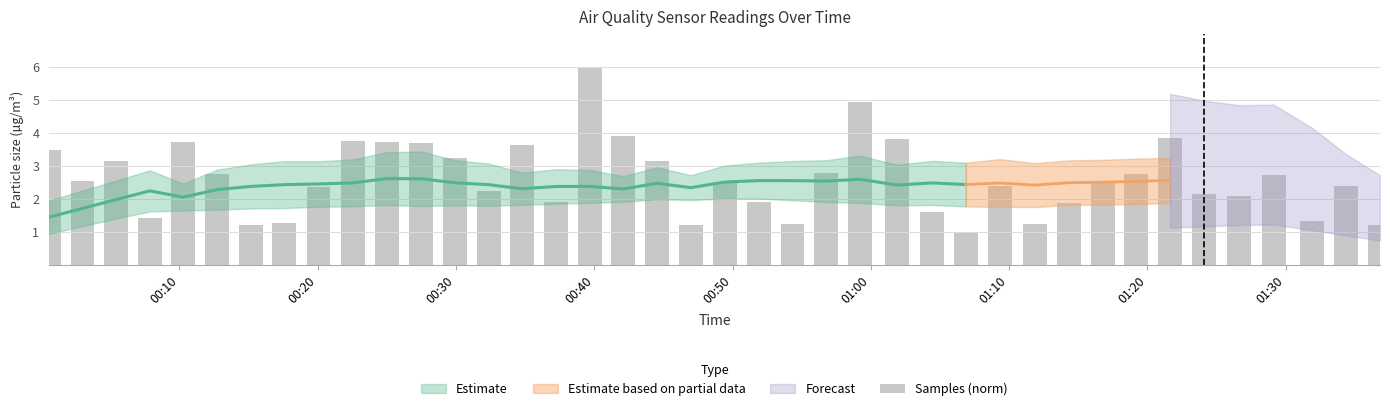

What is the greatest value displayed?

6.0